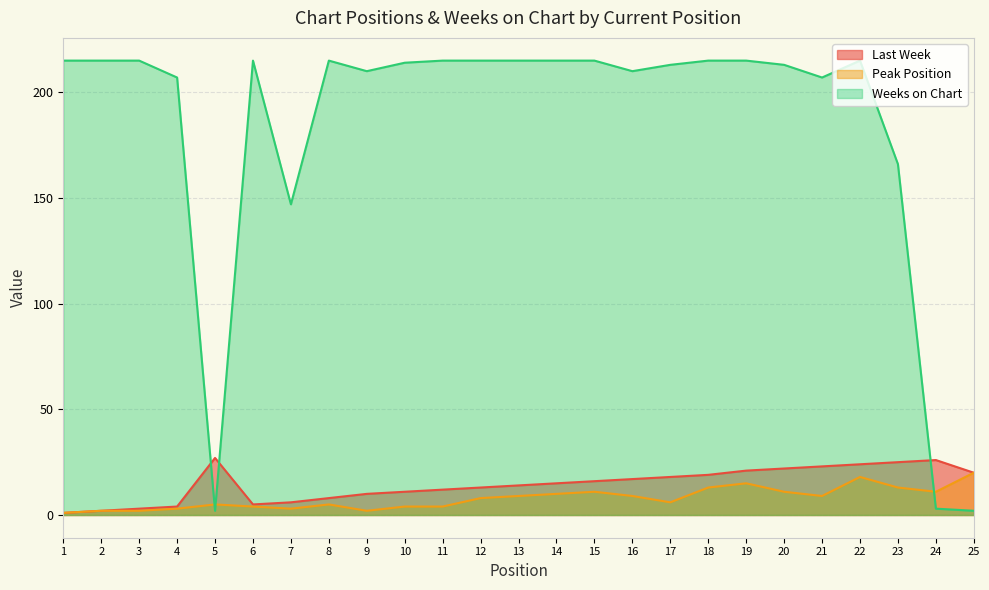

What is the total value across all series at 23?

204